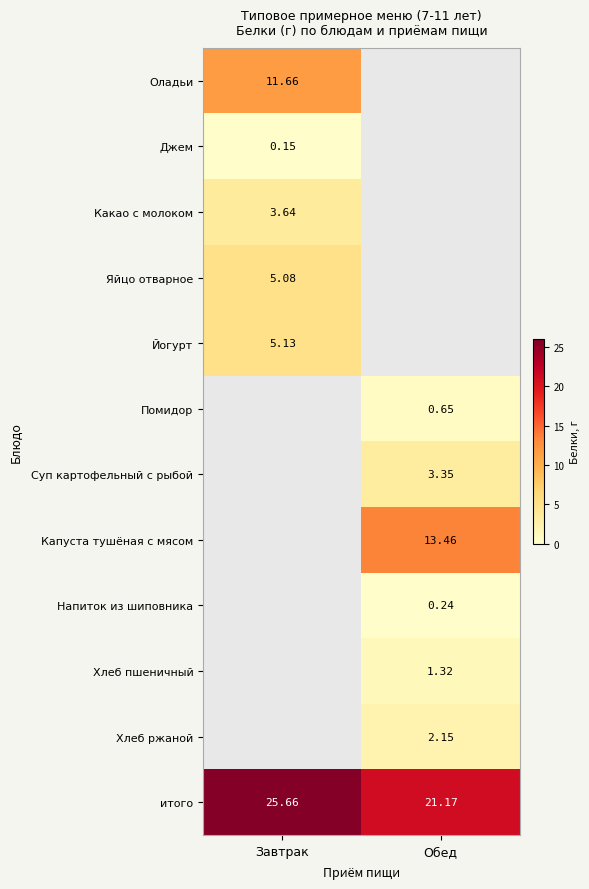

At which label does итого first exceed 25?

Завтрак